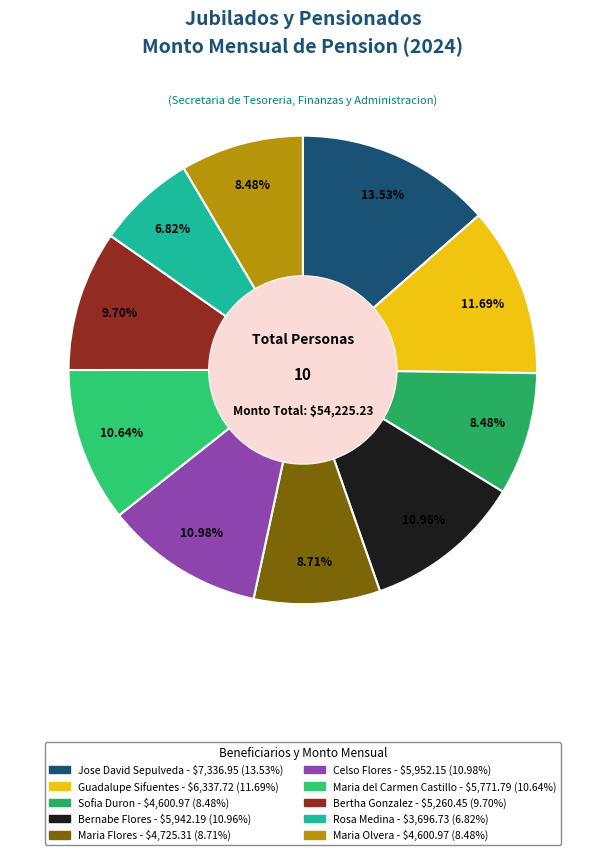

Is there any slice that represents more than half of the pie?

No